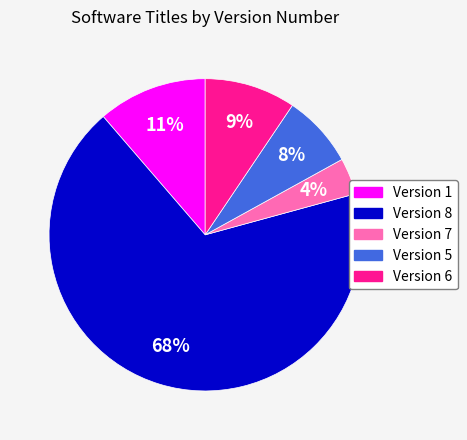

Between Version 5 and Version 6, which is larger?

Version 6